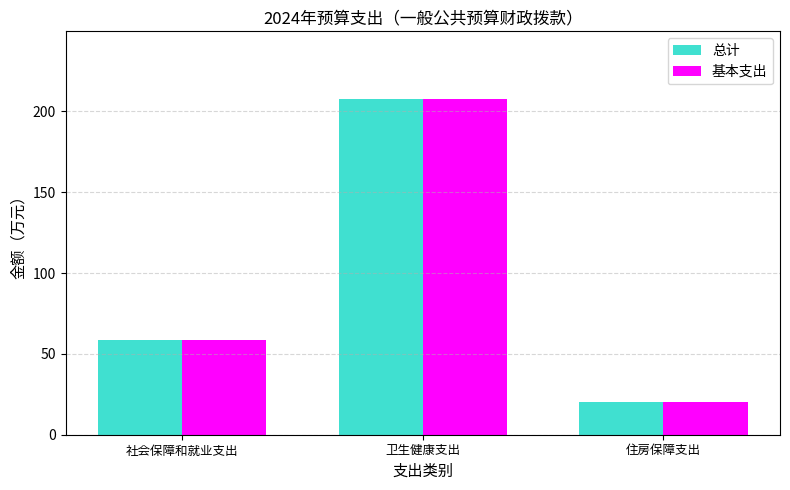

List the labels in order of 基本支出 value, largest first.

卫生健康支出, 社会保障和就业支出, 住房保障支出